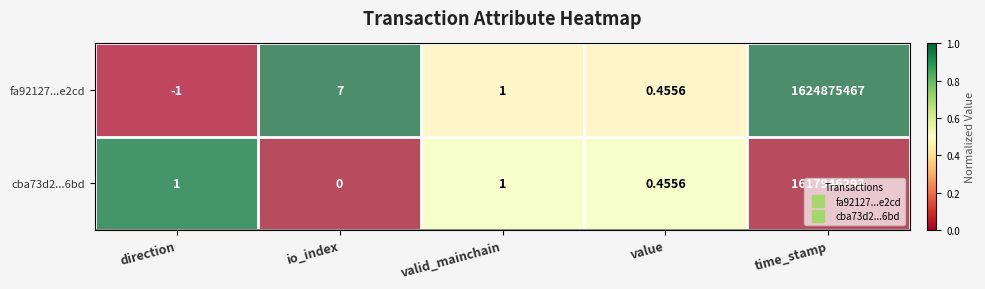

Where is fa92127...e2cd nearest to the value 812437733?

io_index